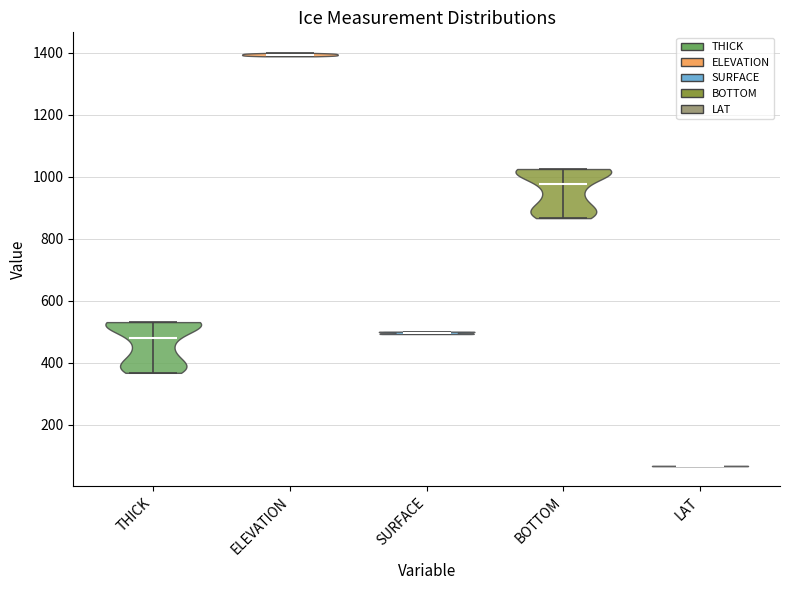

Reading left to right, read every violin against the y-axis: where its median line is, and the lowest and highest points it reaches. The values are not printed on the chart, so give them approximately, as read against the axis.

THICK: median line 480, lowest point 360, highest point 540
ELEVATION: median line 1400, lowest point 1380, highest point 1400
SURFACE: median line 500, lowest point 500, highest point 500
BOTTOM: median line 980, lowest point 860, highest point 1020
LAT: median line 60, lowest point 60, highest point 60